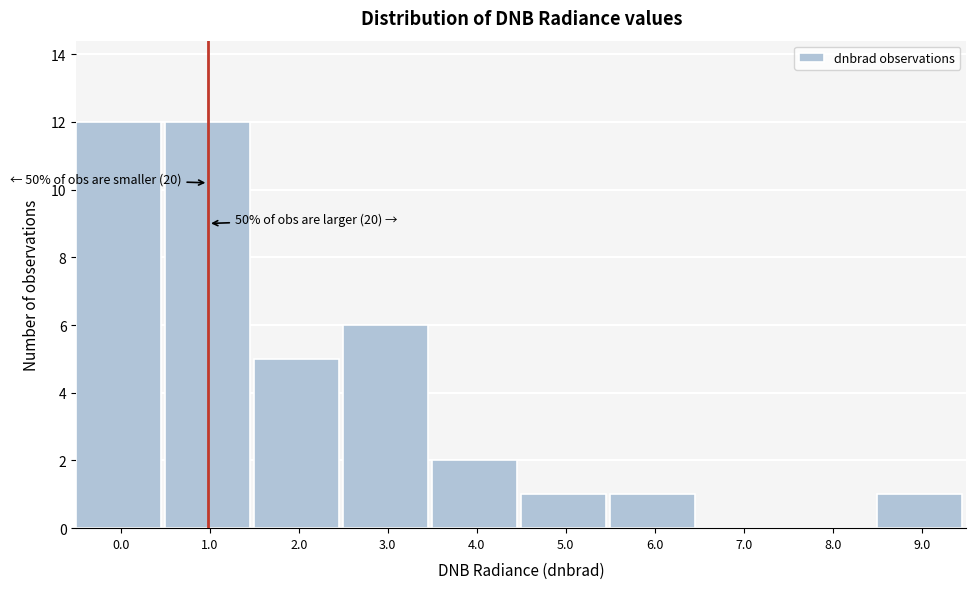

Reading left to right, transcribe all the data shown in this chart.

0.0=12	1.0=12	2.0=5	3.0=6	4.0=2	5.0=1	6.0=1	7.0=0	8.0=0	9.0=1